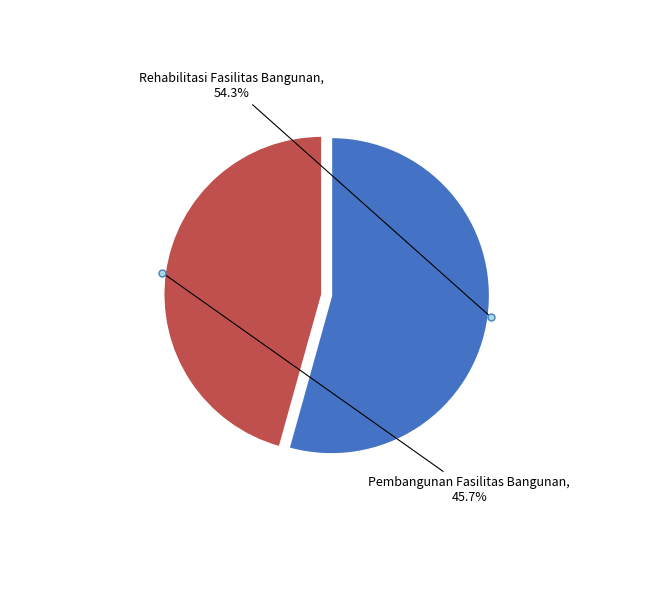

Is there a majority slice in this chart?

Yes